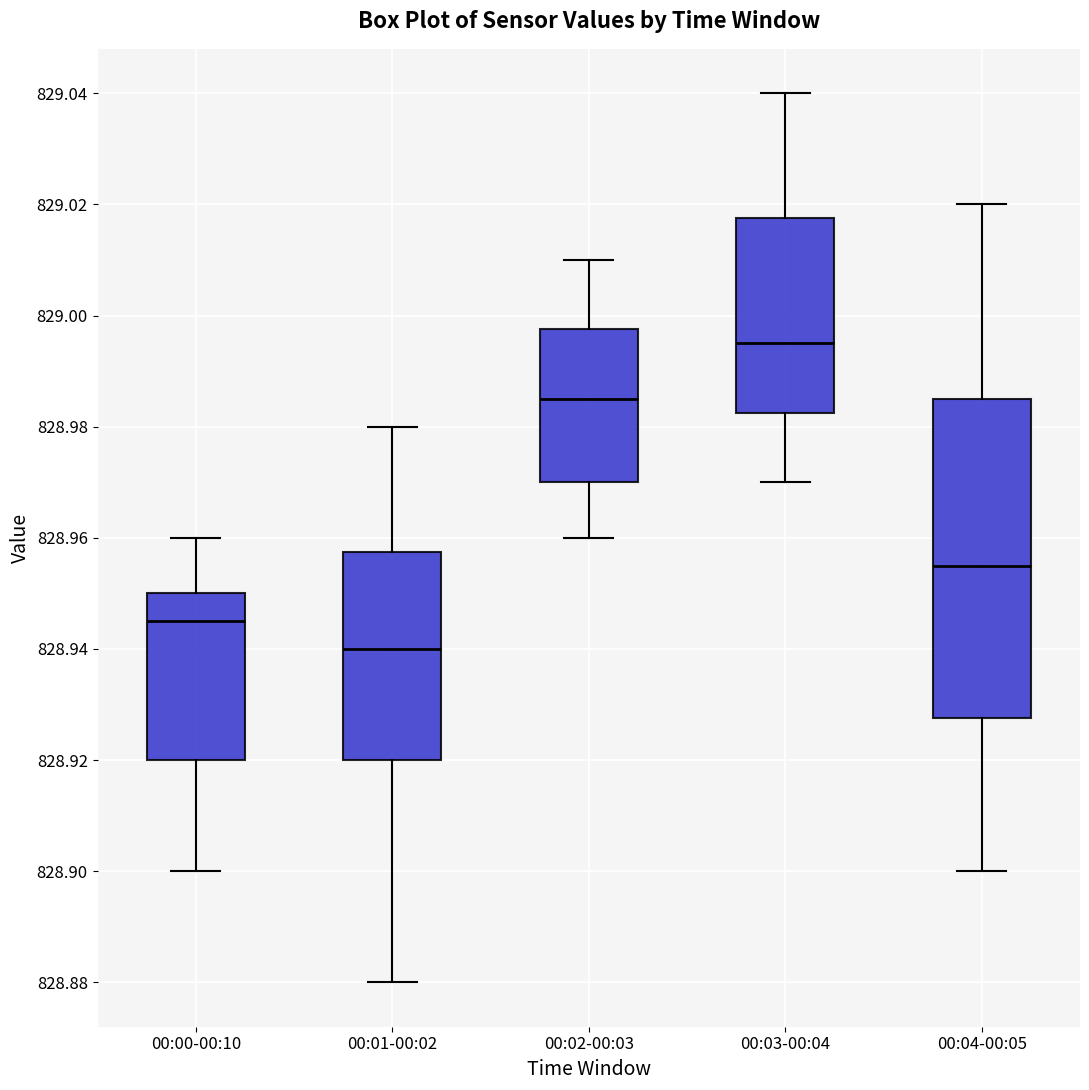

Which box is the tallest, from its lower edge to its upper edge?

00:04-00:05